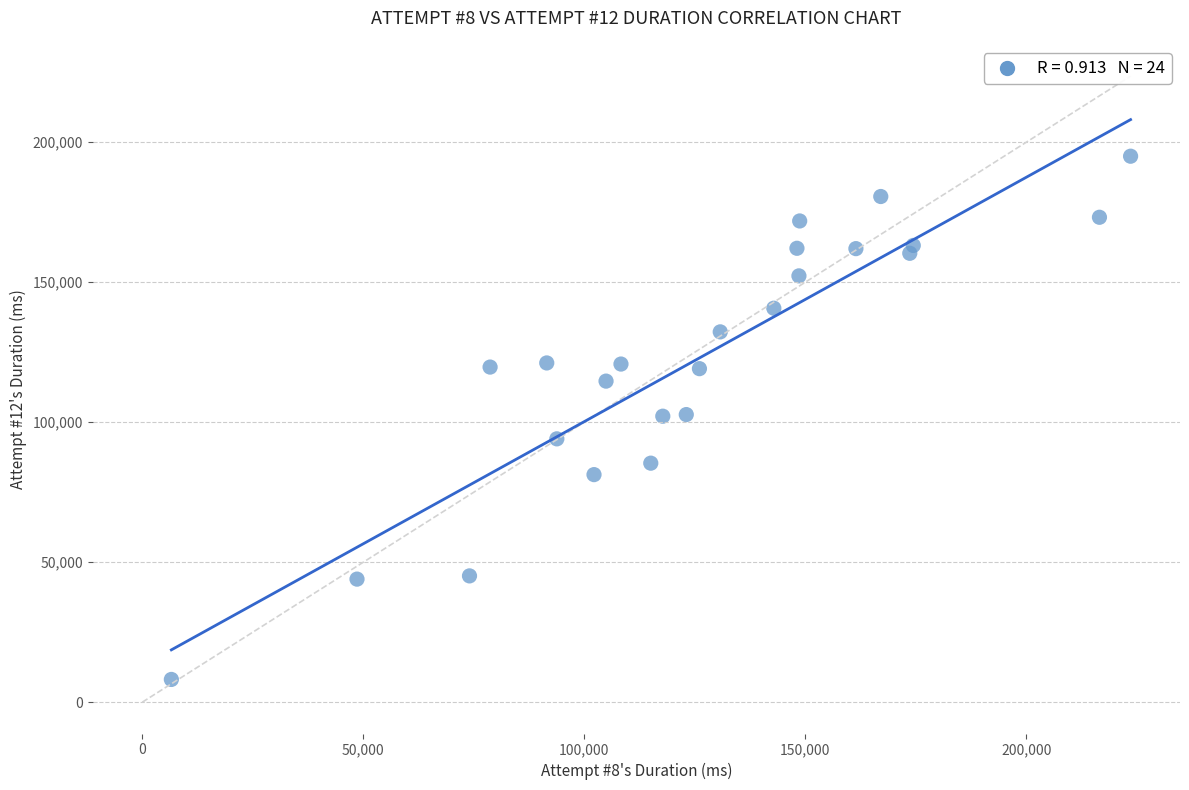

What is the range of X values (max minus min)?

216999